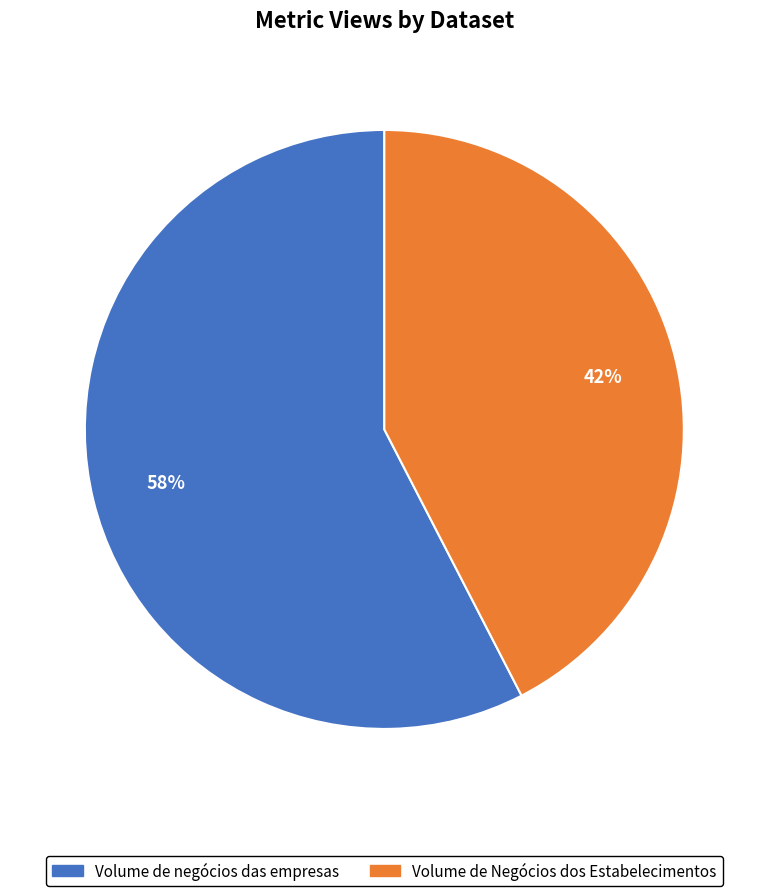

To the nearest percent, what portion does Volume de Negócios dos Estabelecimentos represent?

42%